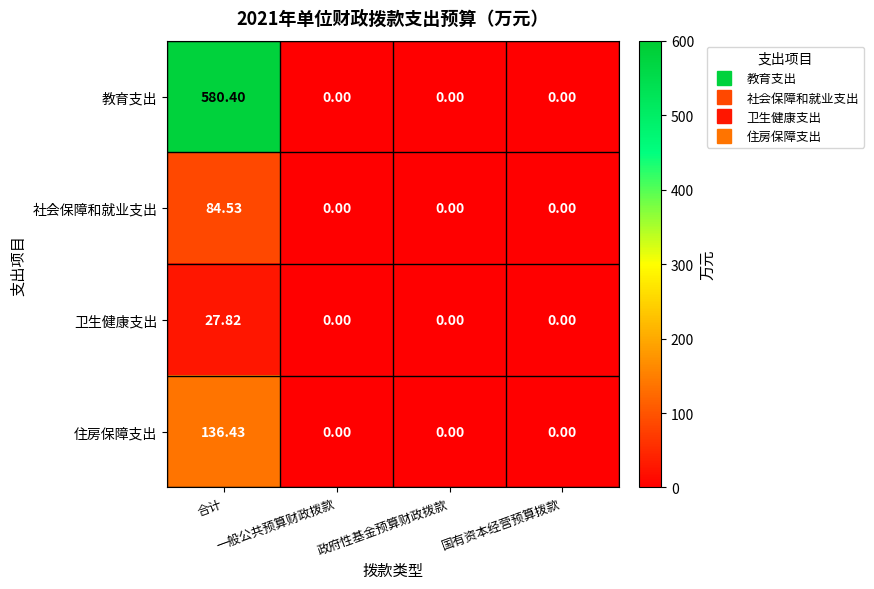

Which series has the largest total across all categories?

教育支出